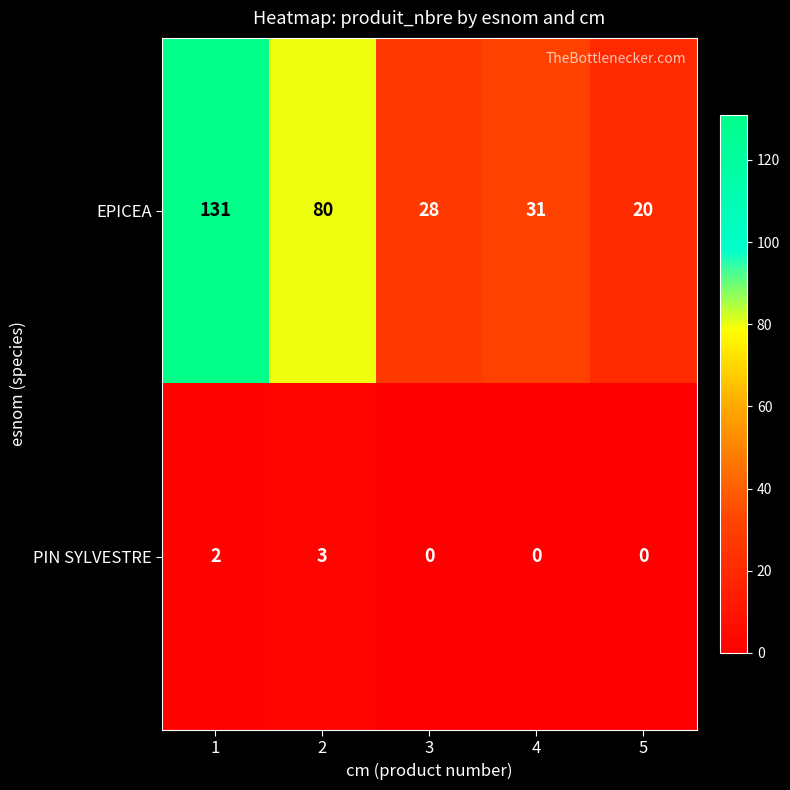

List the series in order of their overall mean, highest first.

EPICEA, PIN SYLVESTRE